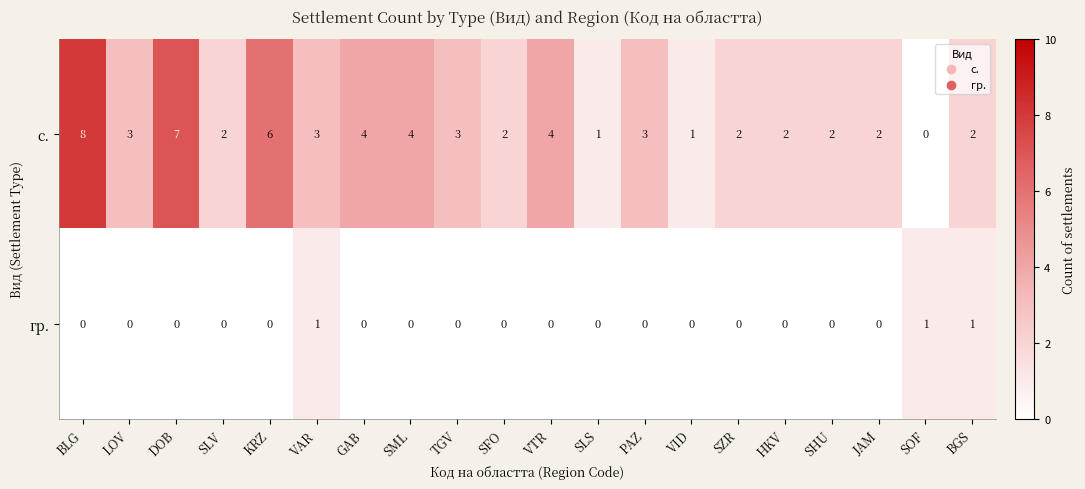

What is the difference between the second highest and second lowest values in the с. series?

6